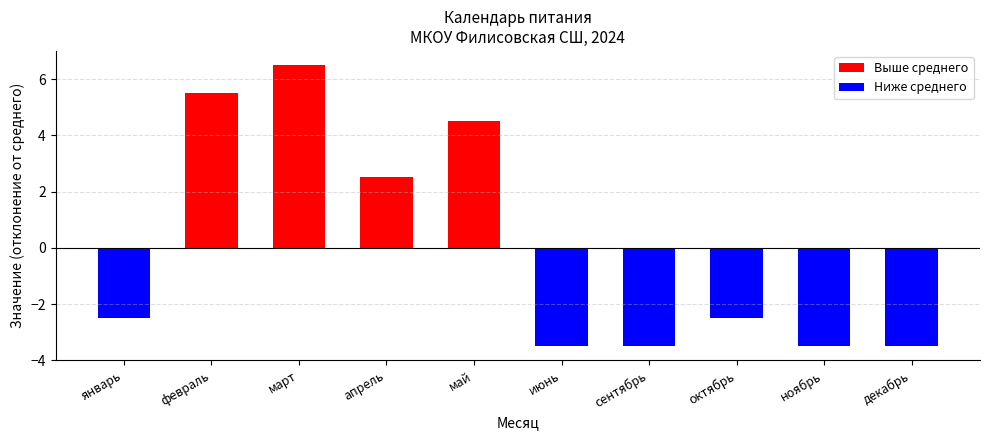

Rank the categories by value from lowest to highest.

июнь, сентябрь, ноябрь, декабрь, январь, октябрь, апрель, май, февраль, март